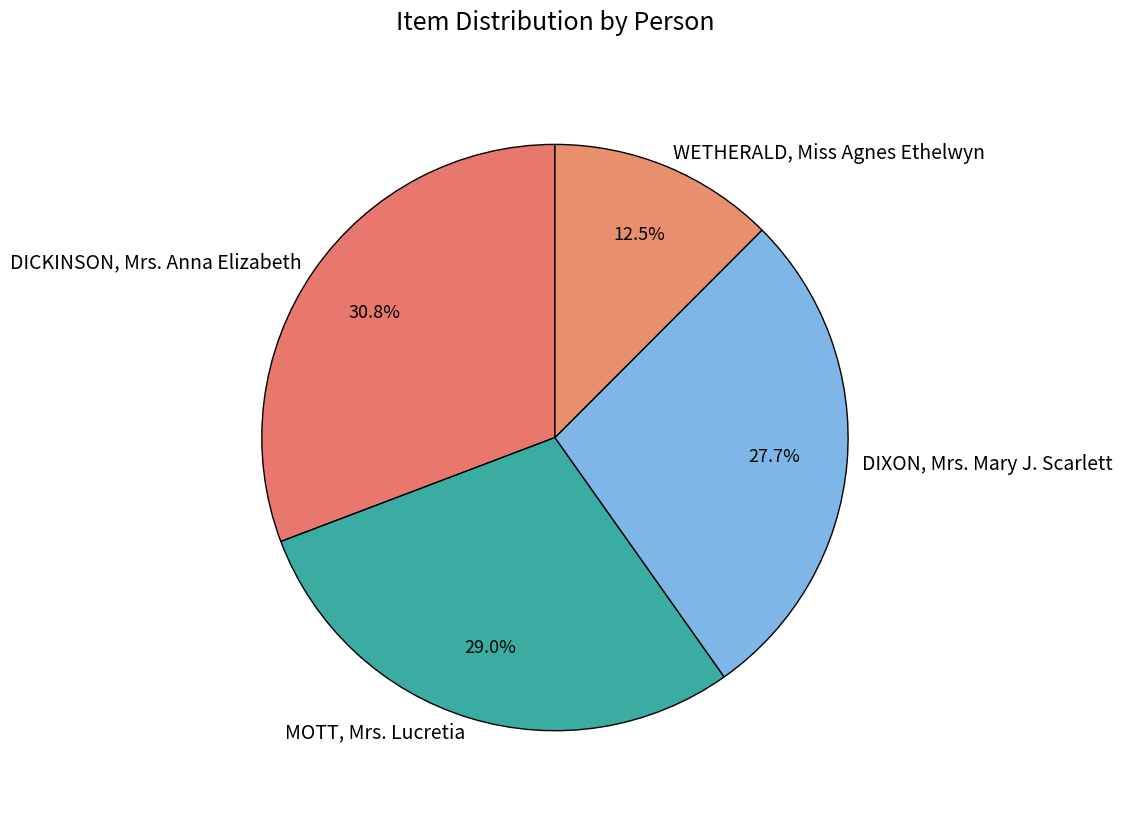

Between MOTT, Mrs. Lucretia and DICKINSON, Mrs. Anna Elizabeth, which is larger?

DICKINSON, Mrs. Anna Elizabeth